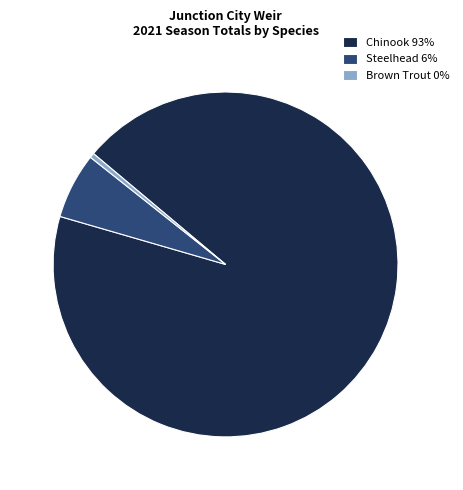

Which has a higher value, Brown Trout 0% or Steelhead 6%?

Steelhead 6%